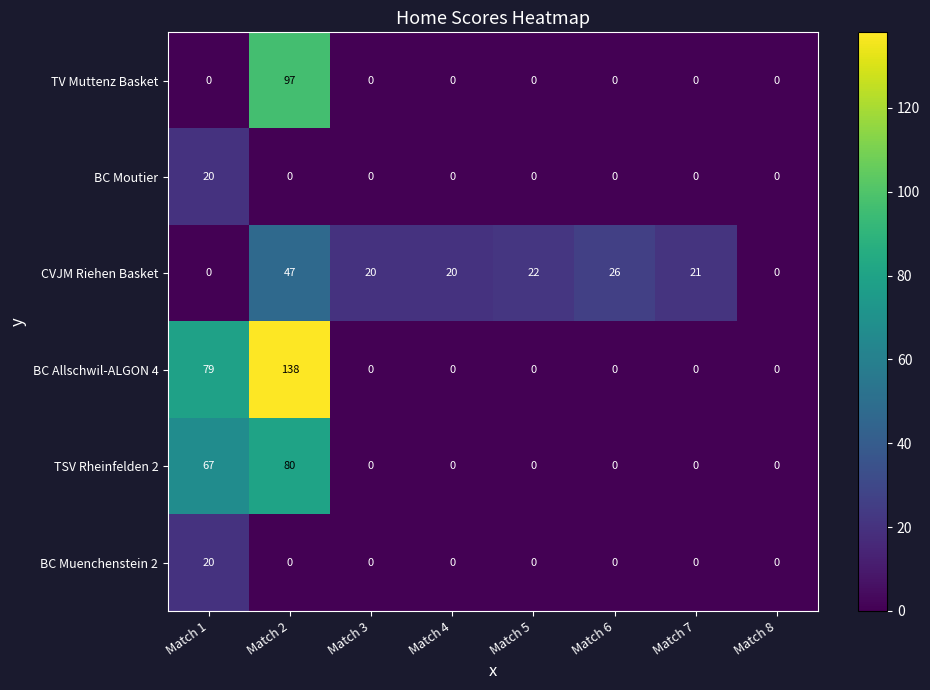

How many categories are shown in the chart?

8